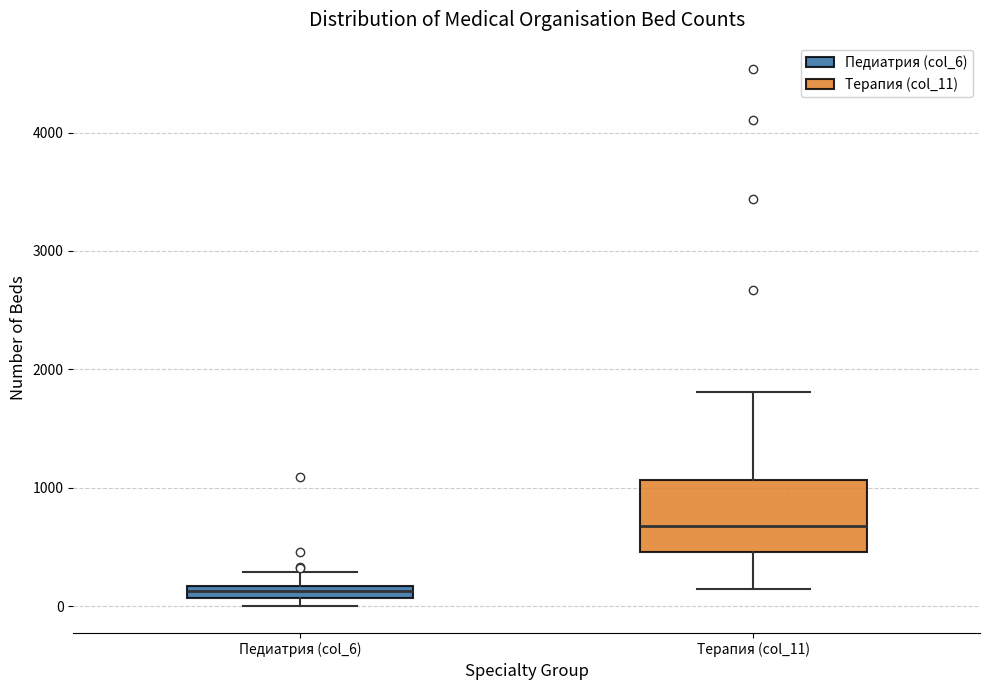

Comparing the boxes themselves (not the whiskers), which one is the tallest?

Терапия (col_11)